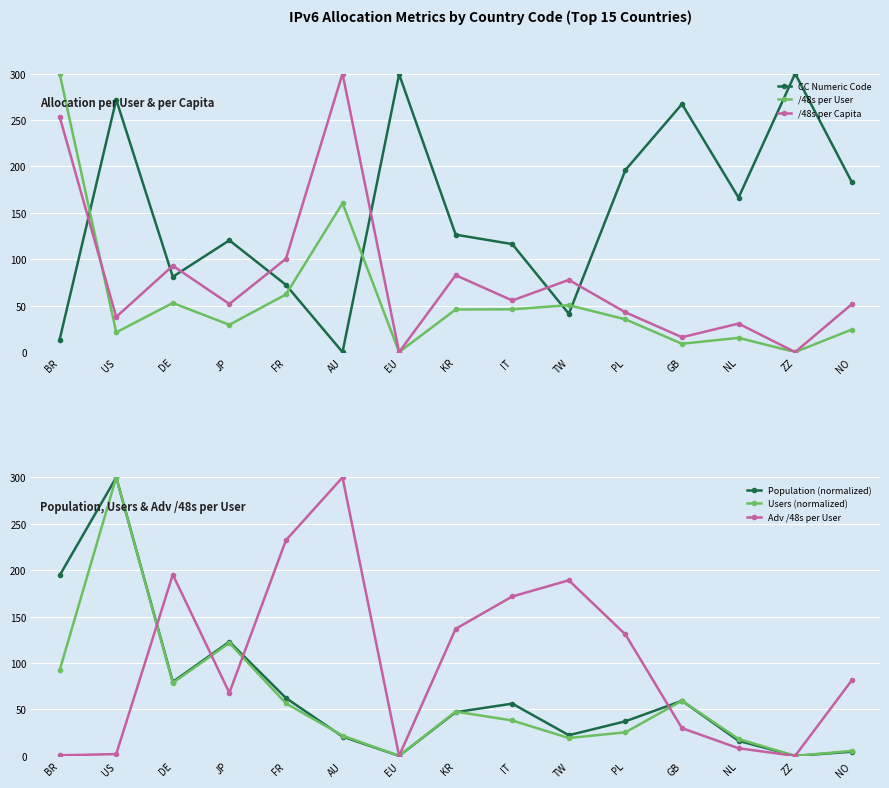

At which category is the sum across all series the highest?

US